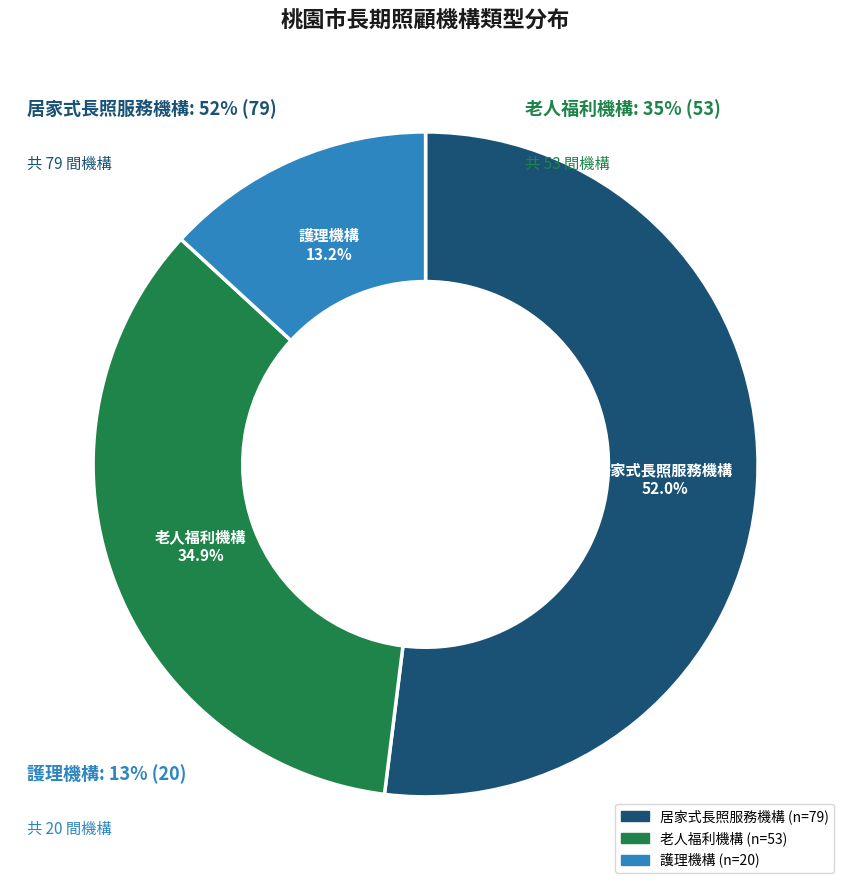

Count the number of slices in the pie.

3